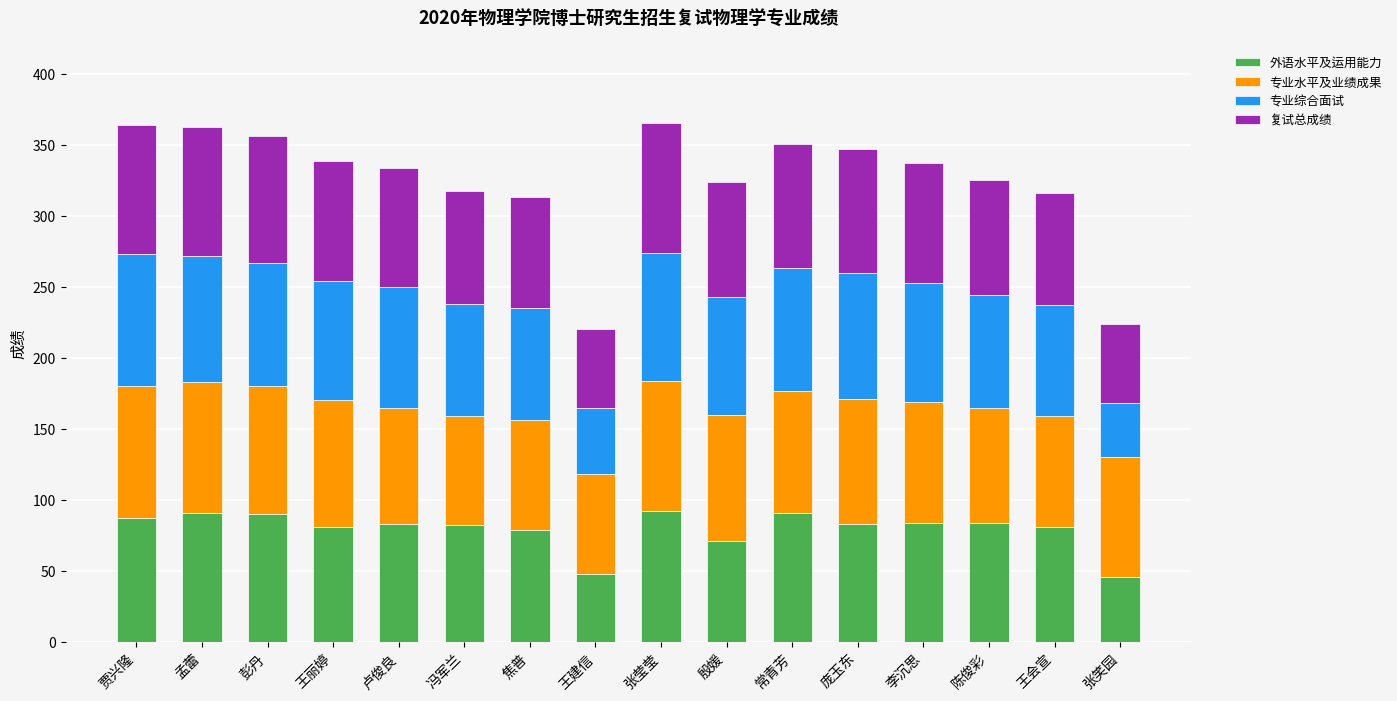

What is the total value across all series at 彭丹?

356.0